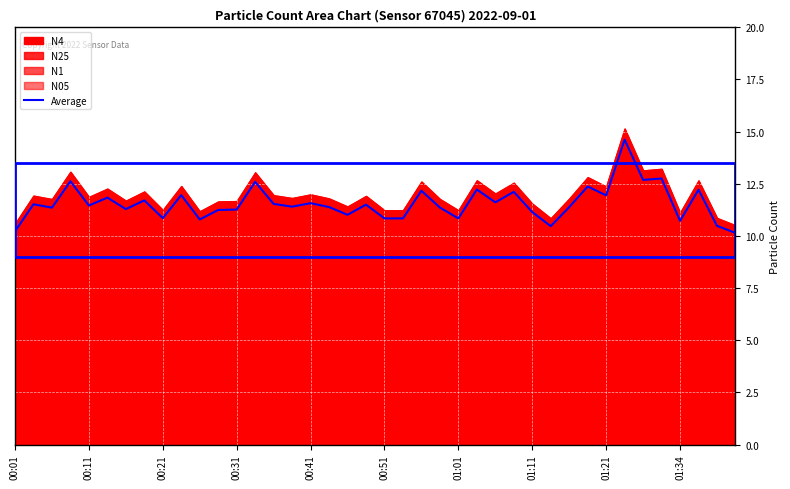

Is it true that Average equals 10.8 at 01:01?

True